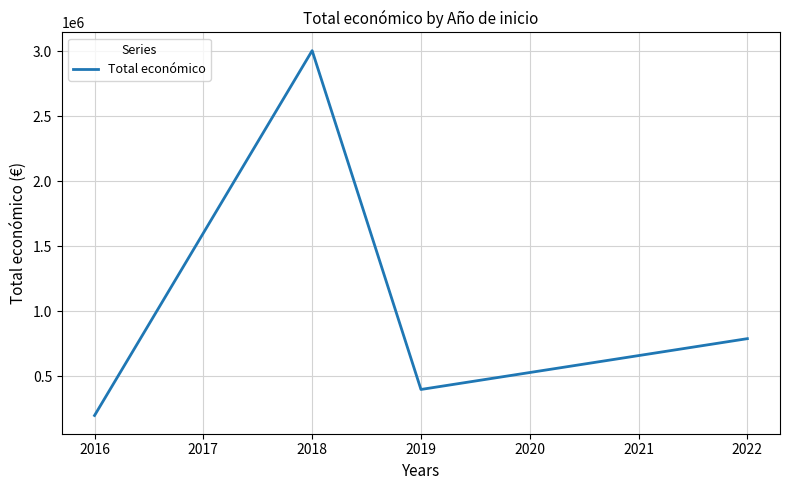

True or false: there are more than 1 points higher than both neighbors.

False